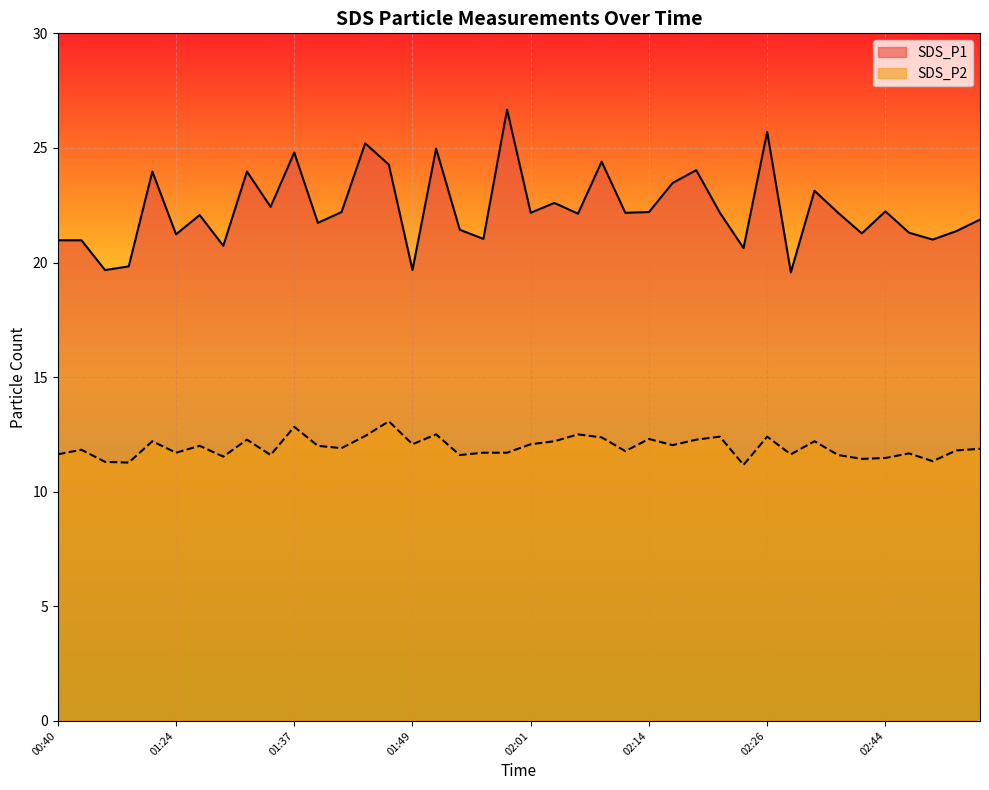

Read the SDS_P2 value at 02:39.

11.6